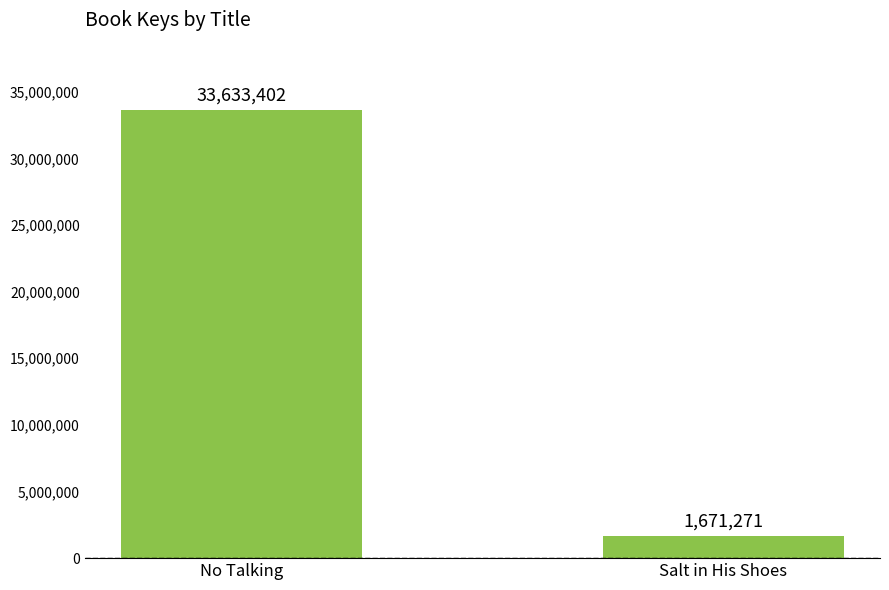

List the labels in order of value, largest first.

No Talking, Salt in His Shoes